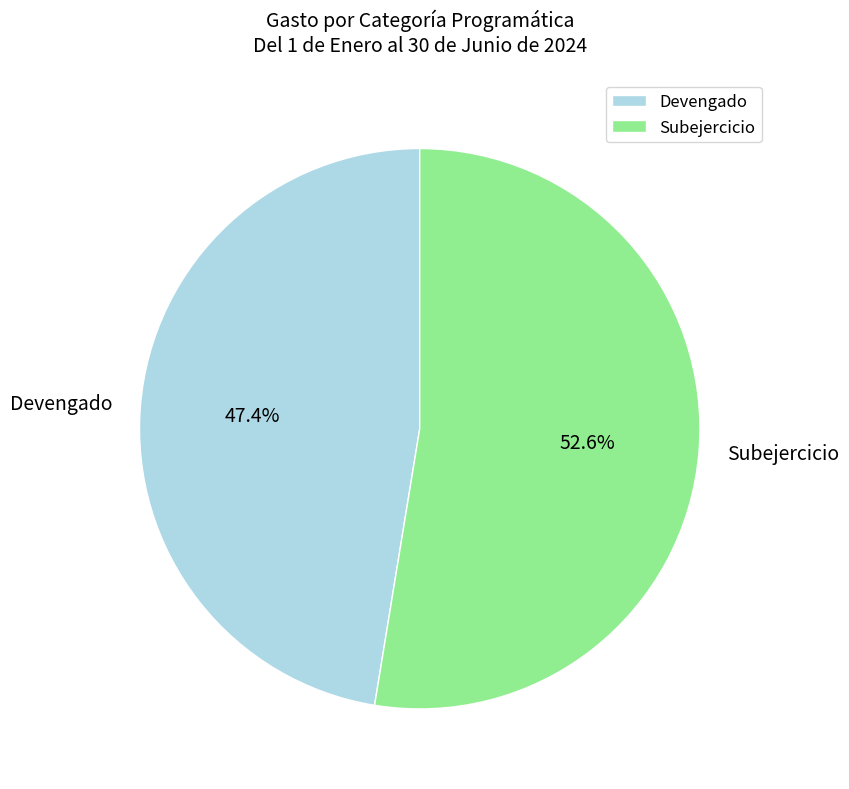

How many slices are in this pie chart?

2